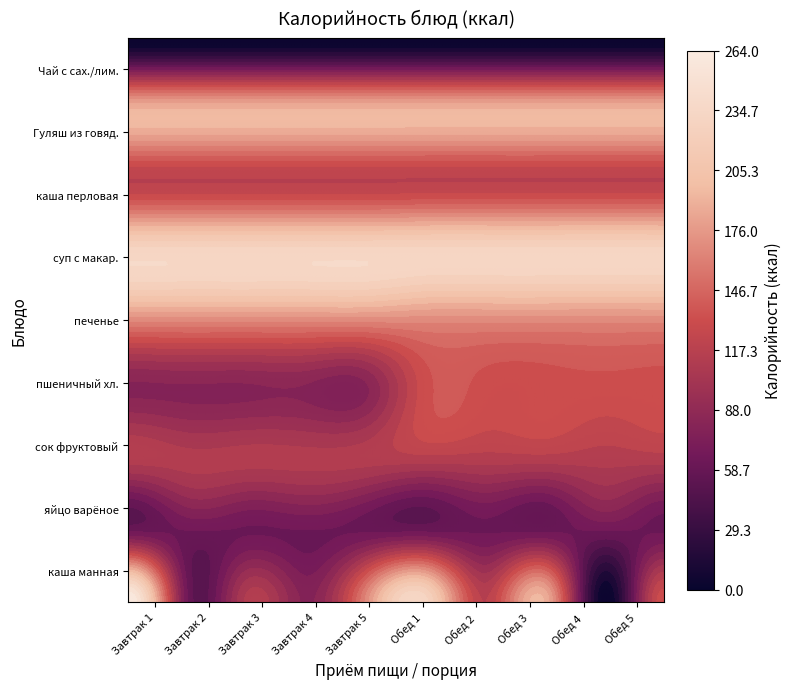

What is the total value across all series at 7?

1203